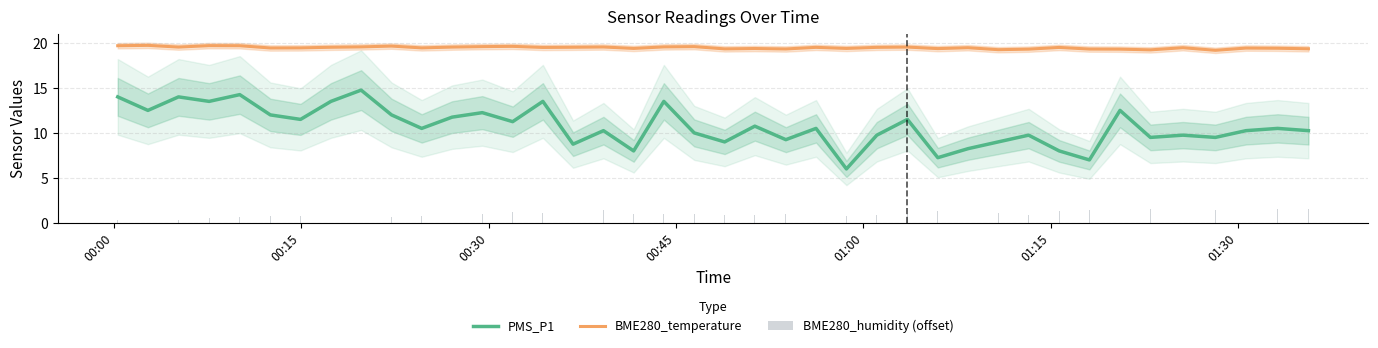

Reading left to right, extract all data points from this chart.

PMS_P1: 14.0	12.5	14.0	13.5	14.2	12.0	11.5	13.5	14.8	12.0	10.5	11.8	12.2	11.2	13.5	8.8	10.2	8.0	13.5	10.0	9.0	10.8	9.2	10.5	6.0	9.8	11.5	7.2	8.2	9.0	9.8	8.0	7.0	12.5	9.5	9.8	9.5	10.2	10.5	10.2
BME280_temperature: 19.7	19.7	19.5	19.7	19.7	19.4	19.4	19.5	19.6	19.6	19.4	19.5	19.6	19.6	19.5	19.5	19.5	19.4	19.6	19.6	19.3	19.4	19.3	19.5	19.4	19.5	19.5	19.4	19.5	19.2	19.3	19.5	19.3	19.3	19.2	19.5	19.2	19.4	19.4	19.3
BME280_humidity (offset): 0.4	0.4	0.3	0.6	0.6	0.7	0.7	0.9	0.9	0.7	0.7	1.0	1.0	1.2	1.1	1.2	1.5	1.0	1.0	1.0	0.9	0.9	1.0	1.3	0.8	0.8	1.0	1.4	1.4	1.1	0.9	1.3	1.5	1.3	1.5	1.3	1.4	1.1	1.5	1.5